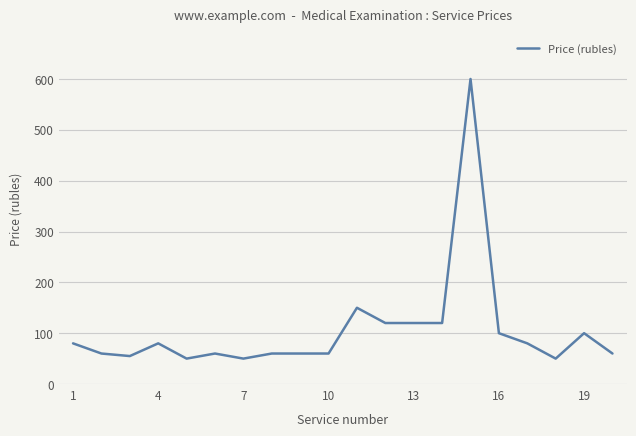

What is the difference between the maximum and minimum values?

550